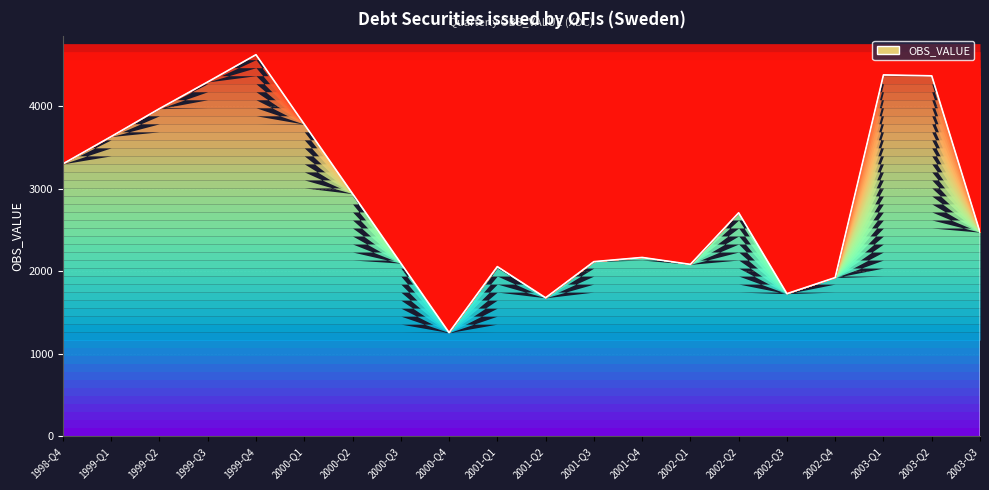

What is the minimum value shown in the chart?

1257